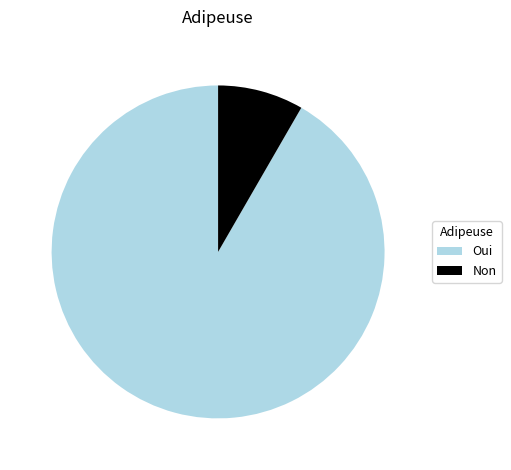

True or false: Oui accounts for 92% of the total.

True